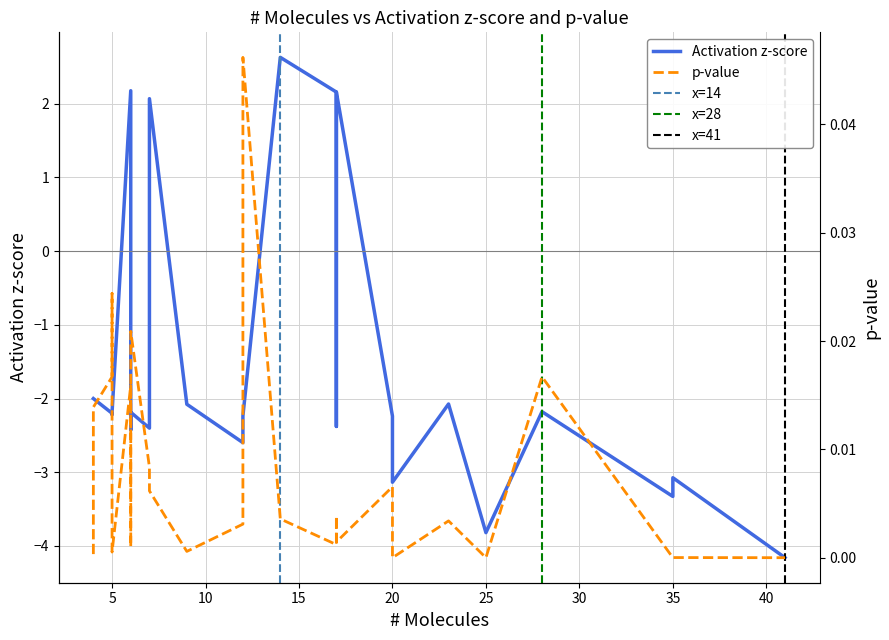

What is the sum of all p-value values?

0.2